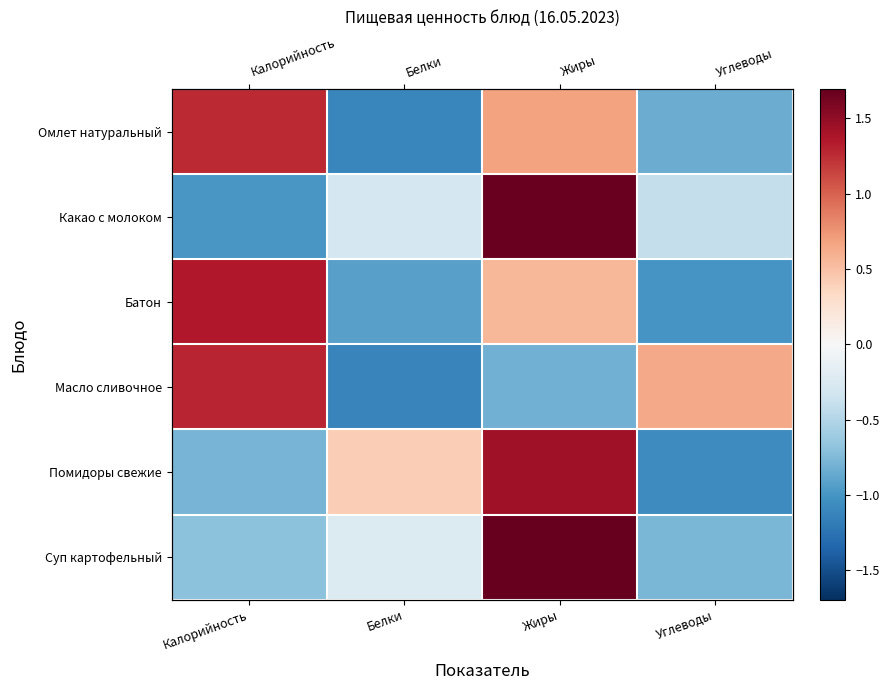

How many positive values does the Омлет натуральный series have?

2